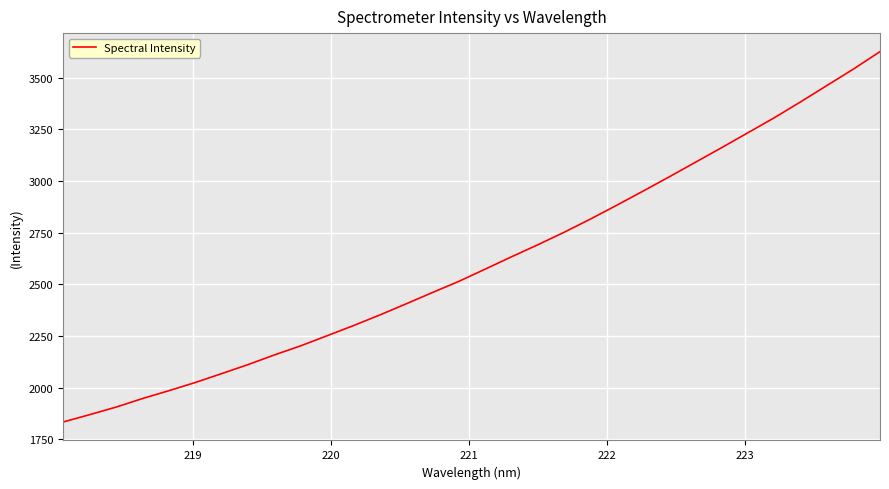

What is the difference between the maximum and minimum values?

1793.0